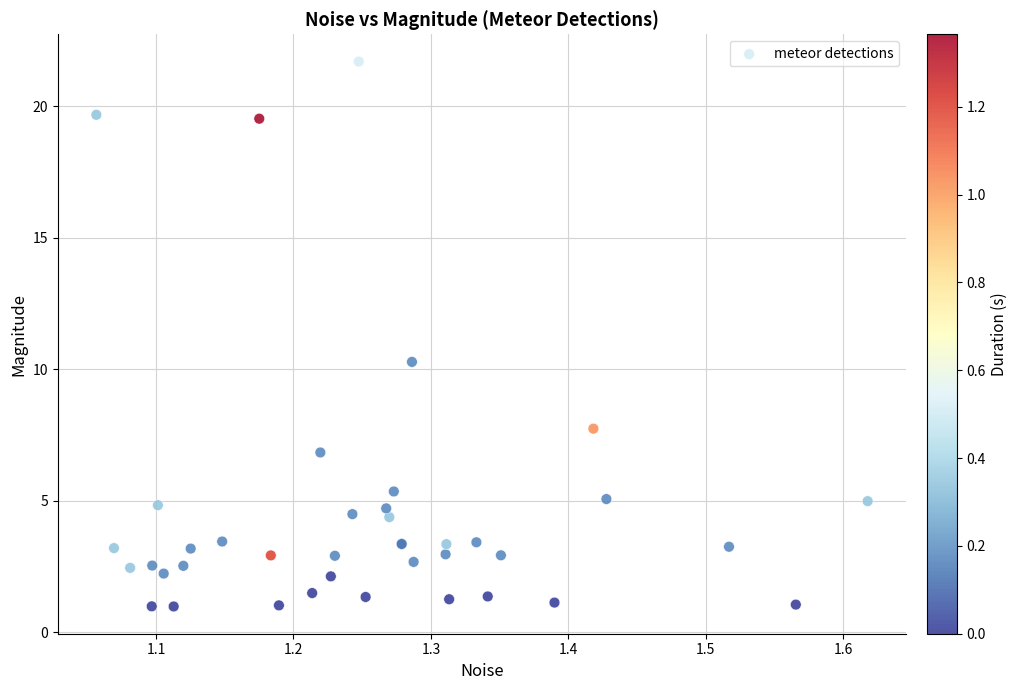

What Y value in the scatter plot is closest to 11?

10.3